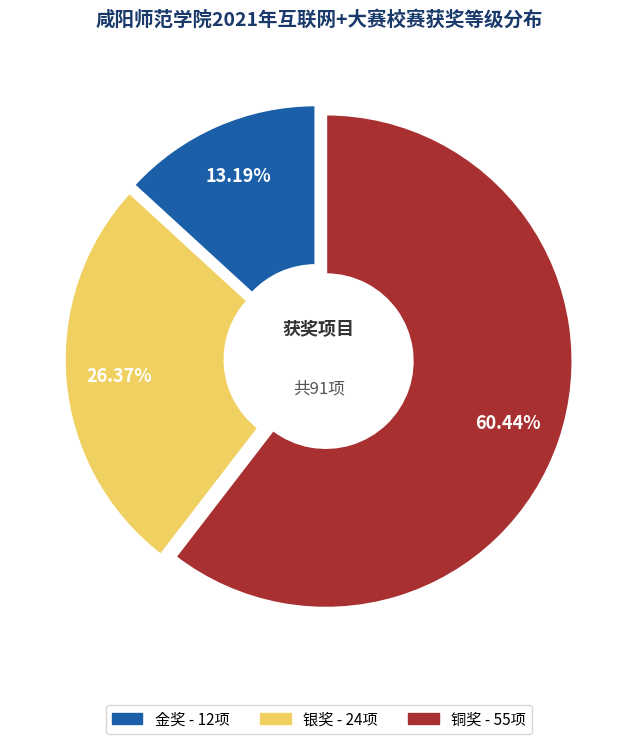

Is it true that 银奖 is 17% of the pie?

False